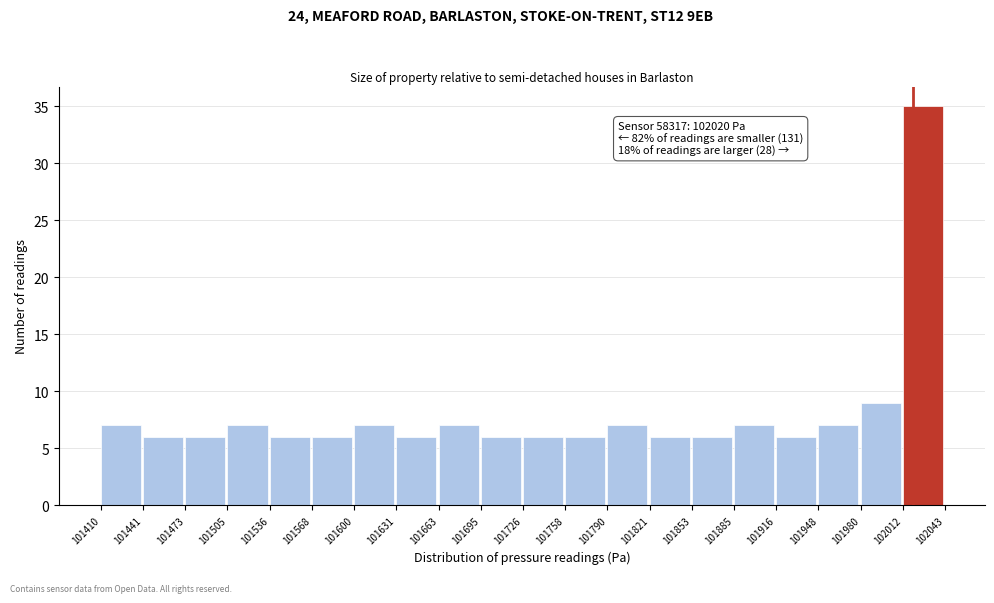

Over which range of the x-axis is the bar tallest?

102012 to 102043